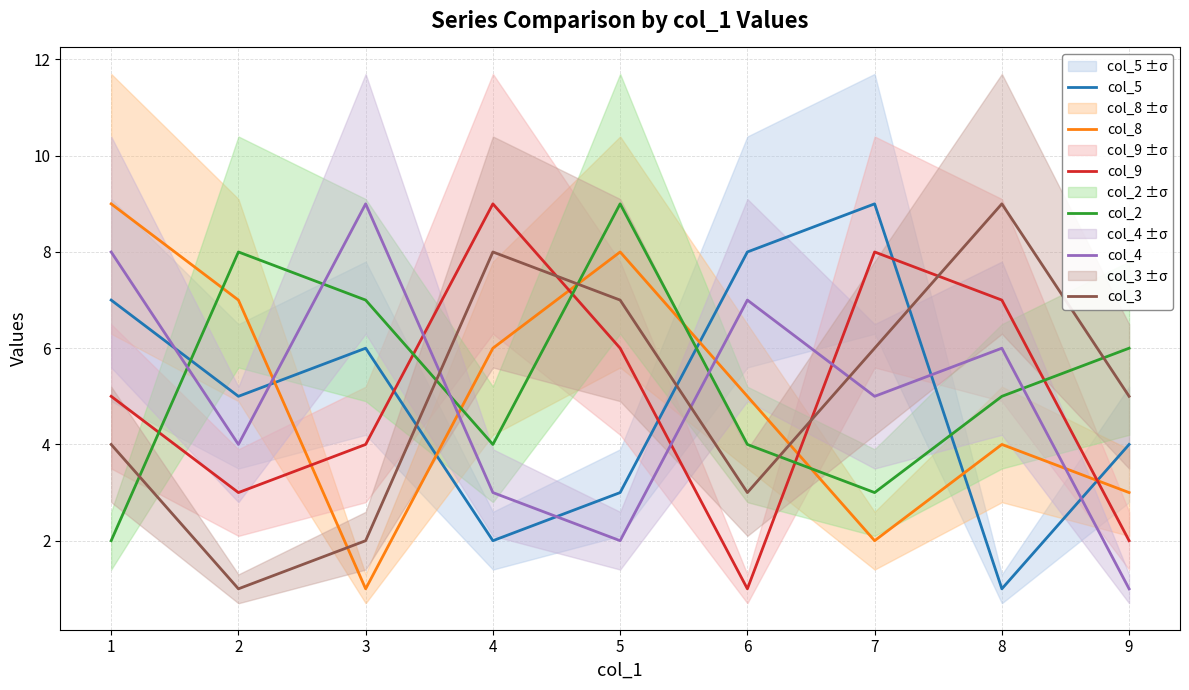

True or false: col_4 and col_9 intersect in this chart.

True